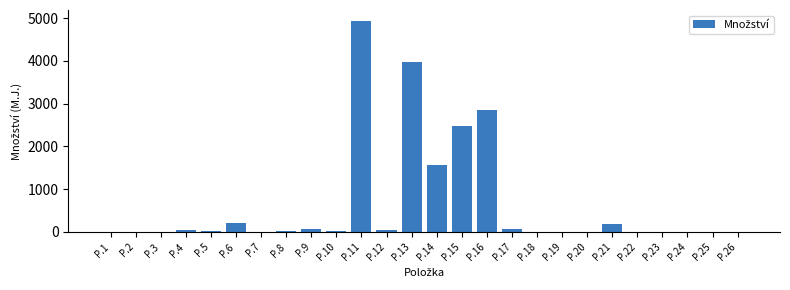

What is the greatest value displayed?

4940